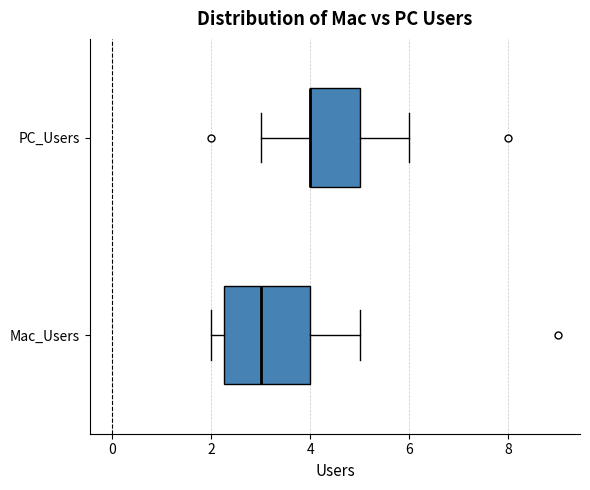

Reading bottom to top, read every box against the x-axis: the position of its median line, the range the box covers, and the ends of its whiskers. The values are not printed on the chart, so give them approximately, as read against the axis.

Mac_Users: median 3.0, box 2.2 to 4.0, whiskers 2.0 to 5.0
PC_Users: median 4.0 (drawn on the box's left edge), box 4.0 to 5.0, whiskers 3.0 to 6.0